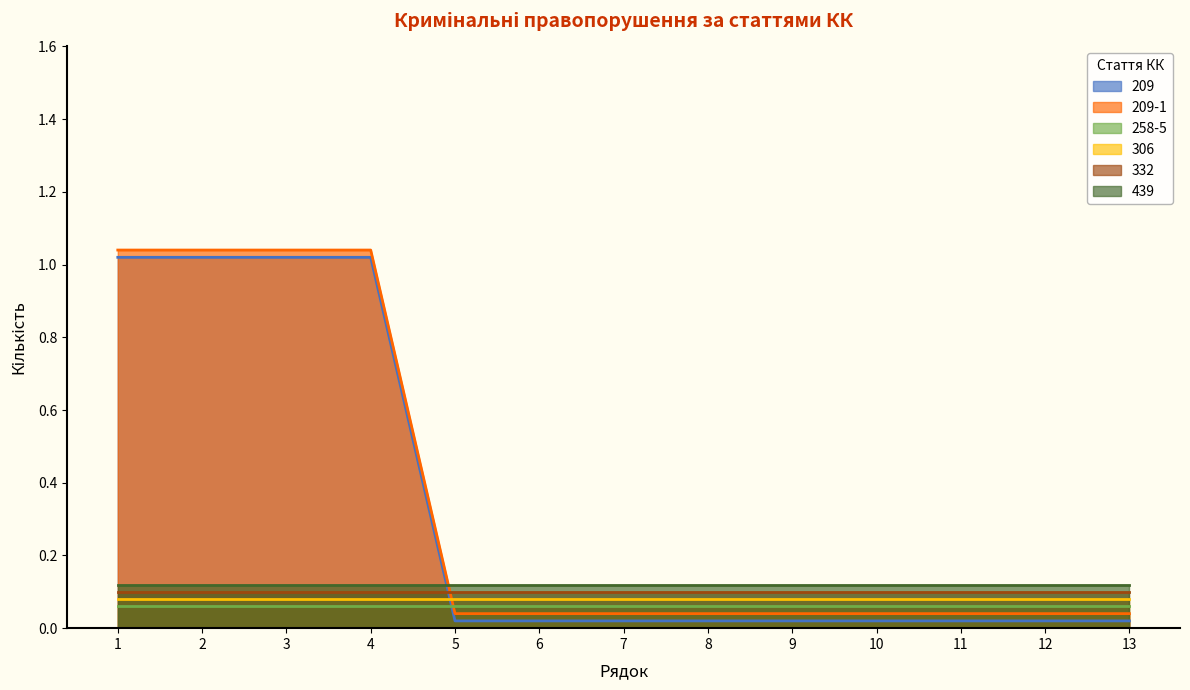

Where is 209-1 nearest to the value 0?

5